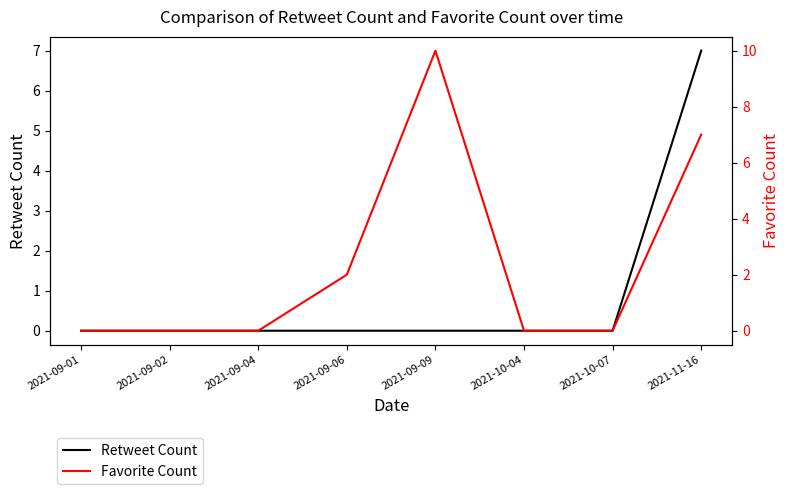

What is the label of the 4th point from the left?

2021-09-06